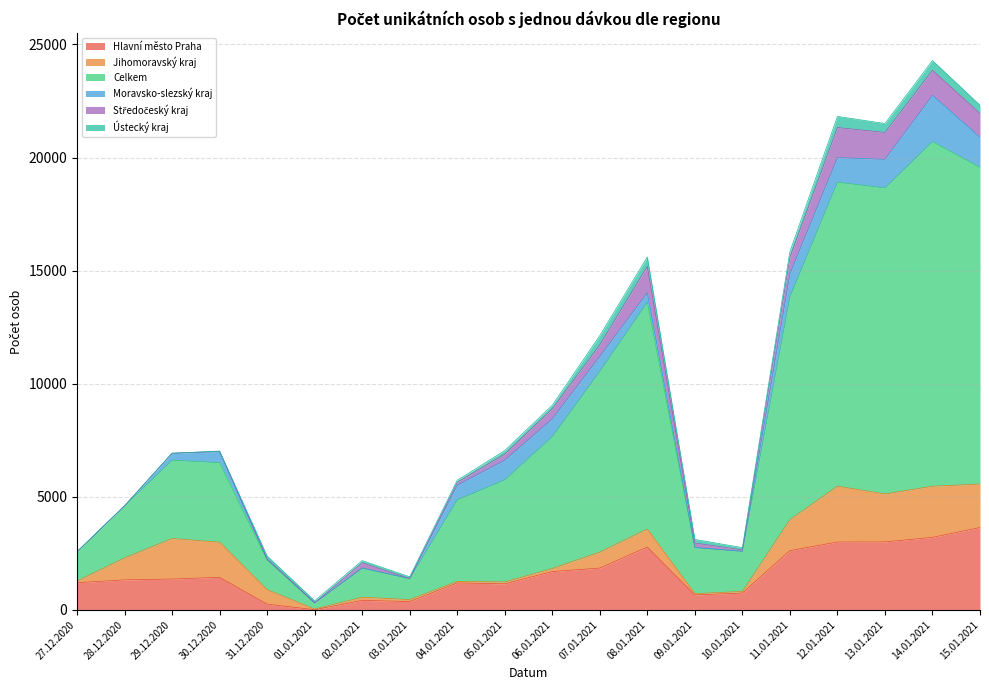

True or false: Moravsko-slezský kraj has more than 1 points higher than both neighbors.

True